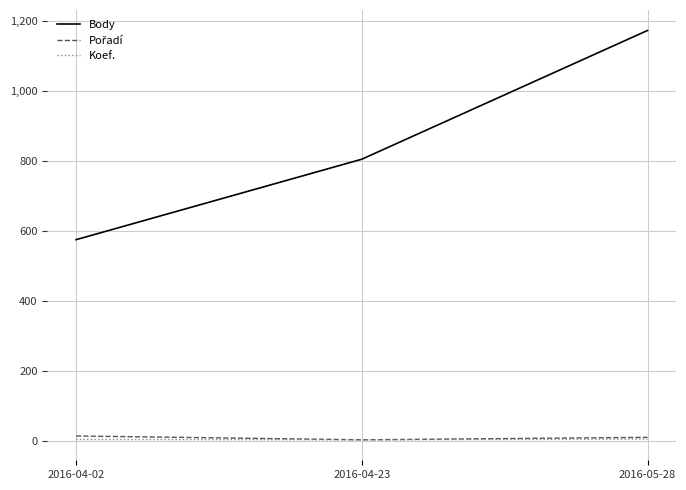

How many lines are shown in the chart?

3